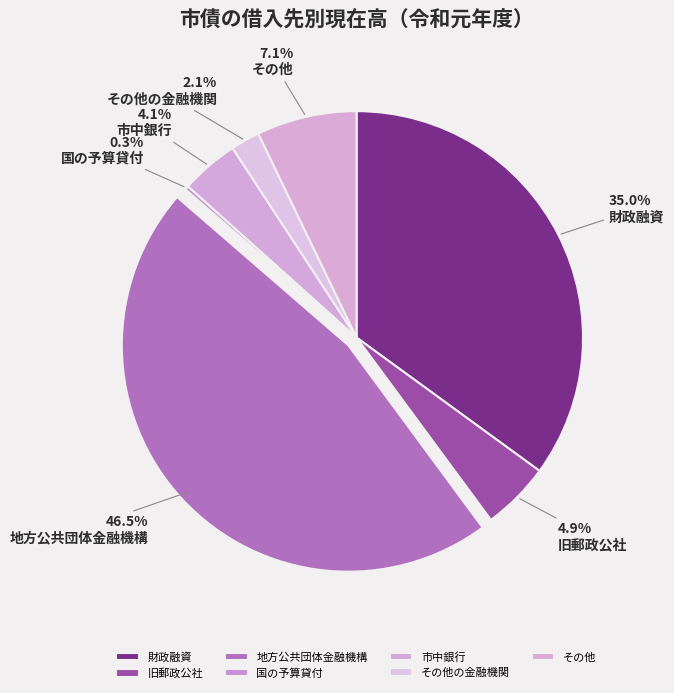

Which slice is the smallest?

国の予算貸付